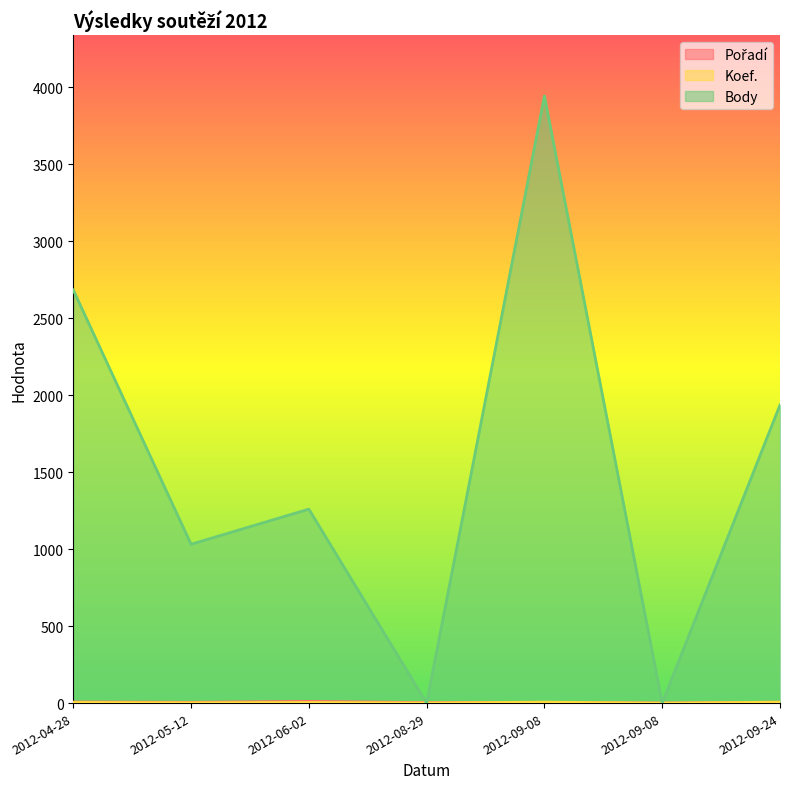

Rank the series by their maximum value, from highest to lowest.

Body, Pořadí, Koef.